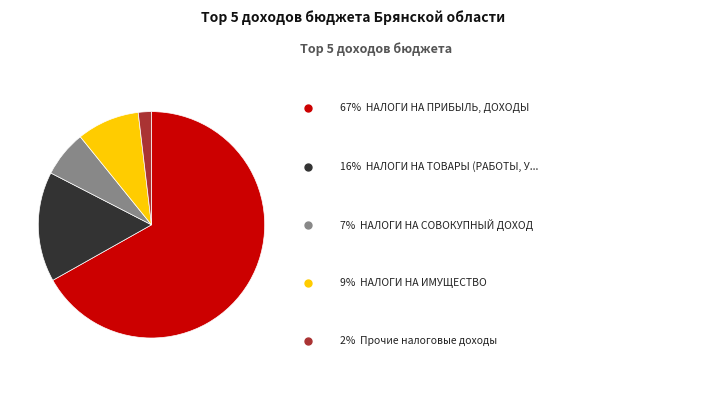

Is there a majority slice in this chart?

Yes